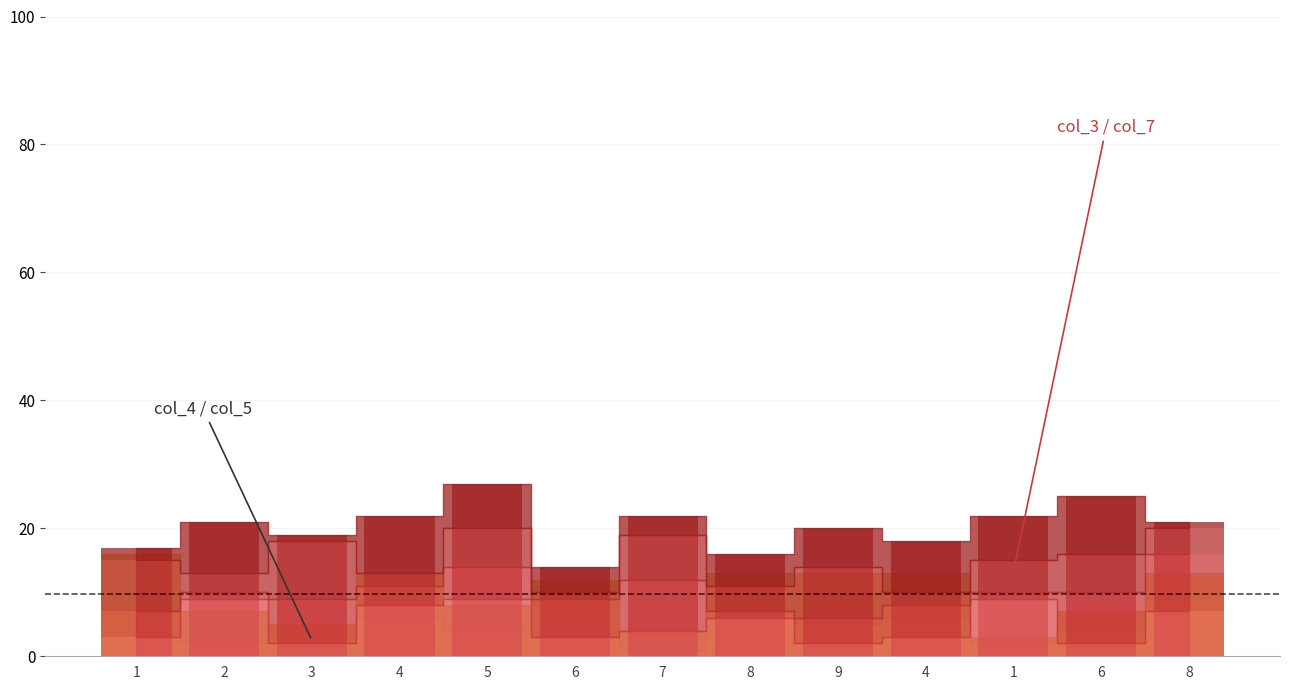

What is the value of the col_5 bar at the 5th from the left?

4